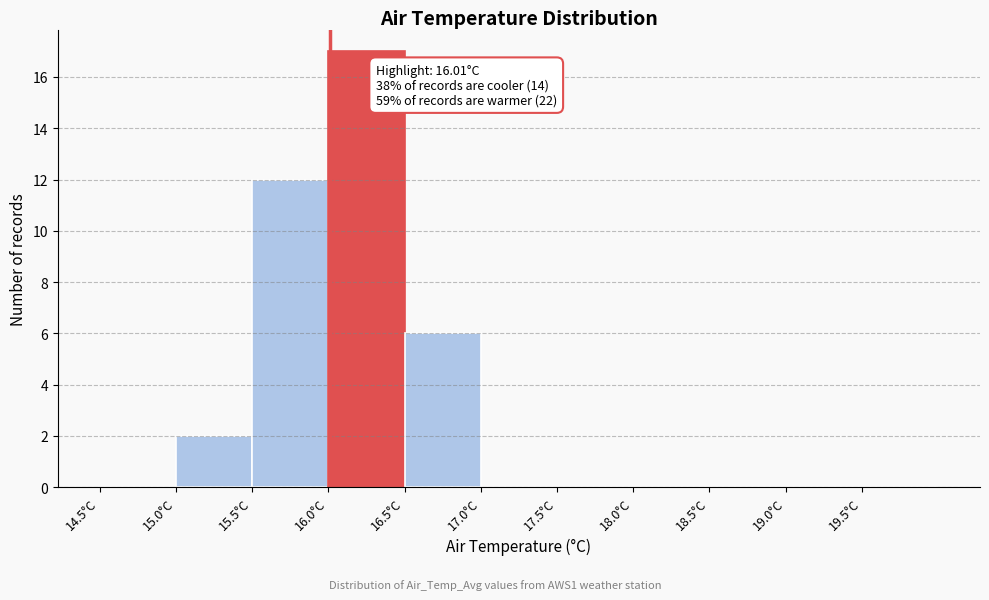

Which range on the x-axis has the tallest bar?

16.0 to 16.5